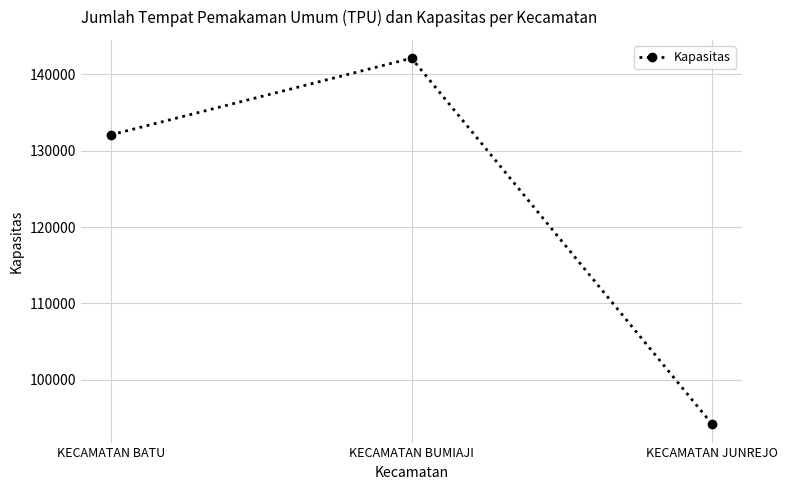

What is the label of the 1st point from the right?

KECAMATAN JUNREJO